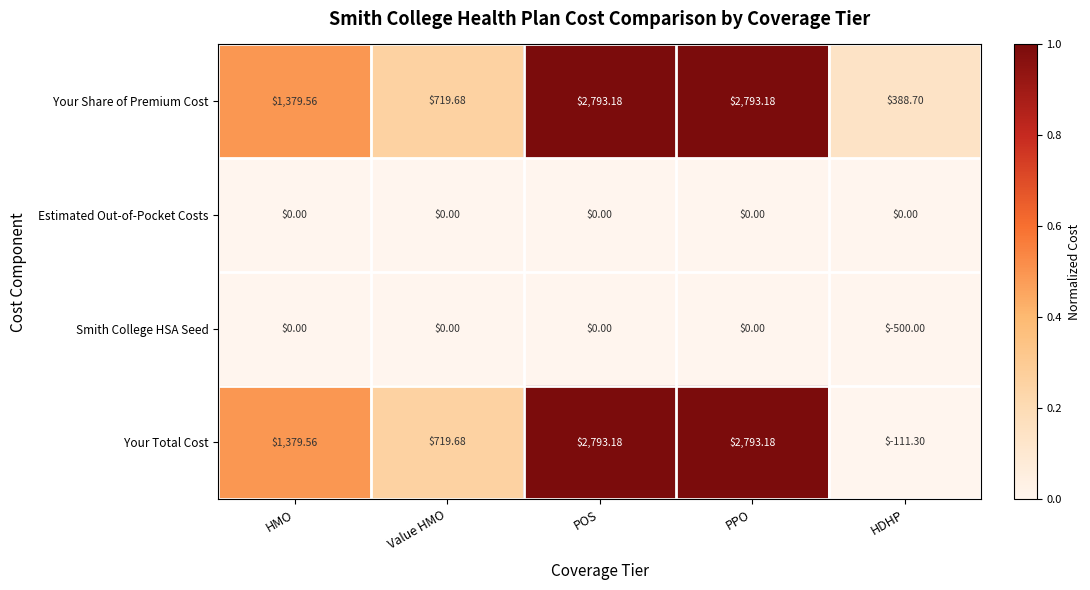

Which series has the widest spread of values?

Your Total Cost